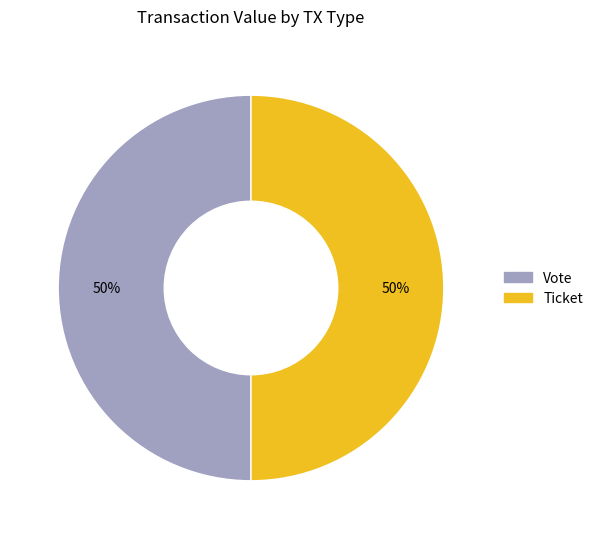

To the nearest percent, what portion does Ticket represent?

50%